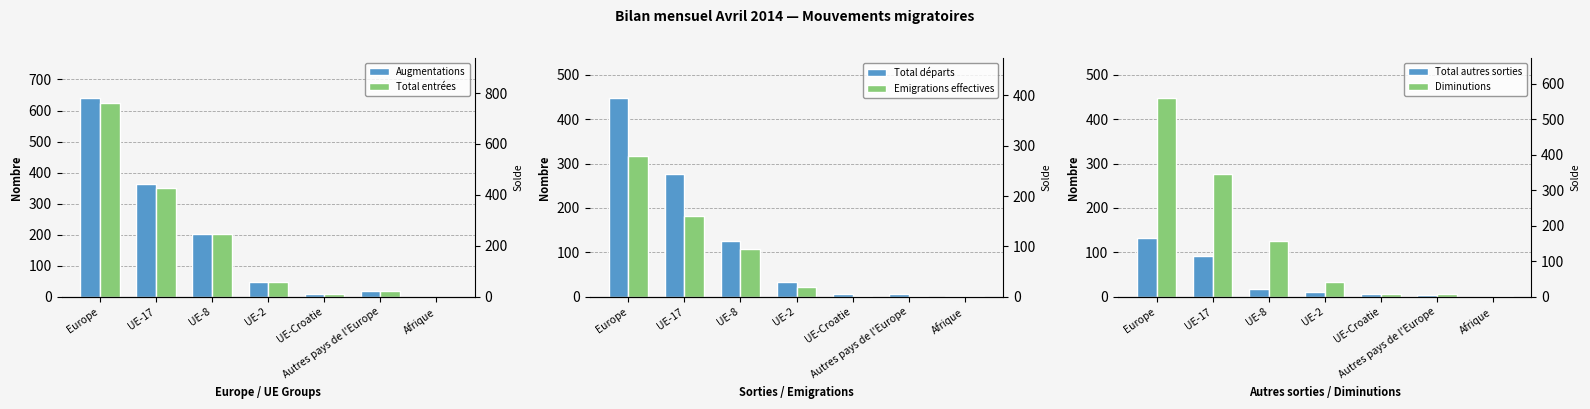

Where is Emigrations effectives nearest to the value 158?

UE-17